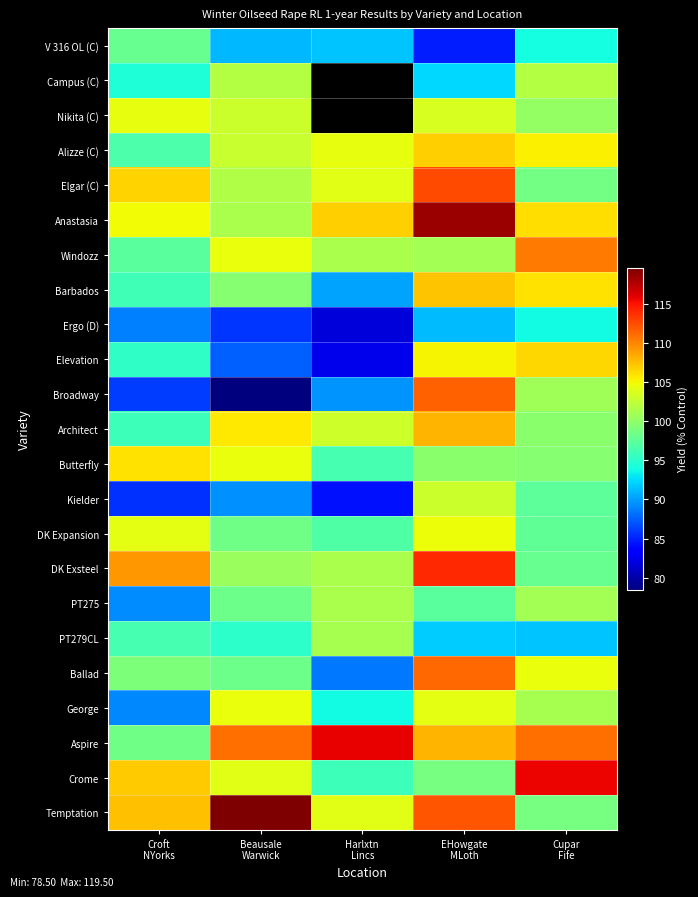

The value of Alizze (C) at Harlxtn Lincs is 104.3. True or false?

True